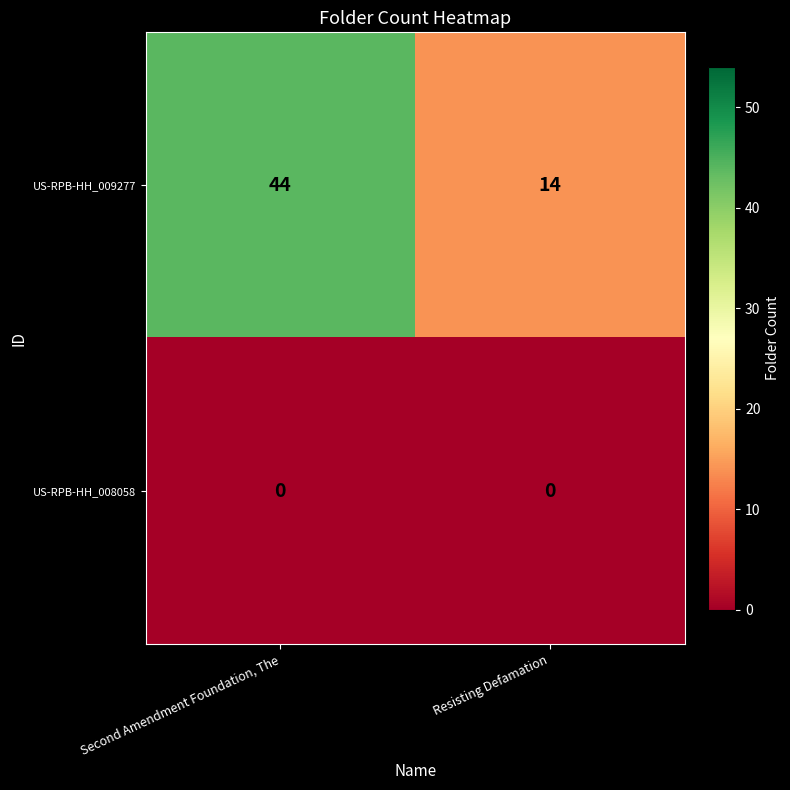

Reading left to right, list all the values displayed in this chart.

US-RPB-HH_009277: Second Amendment Foundation, The=44	Resisting Defamation=14
US-RPB-HH_008058: Second Amendment Foundation, The=0	Resisting Defamation=0